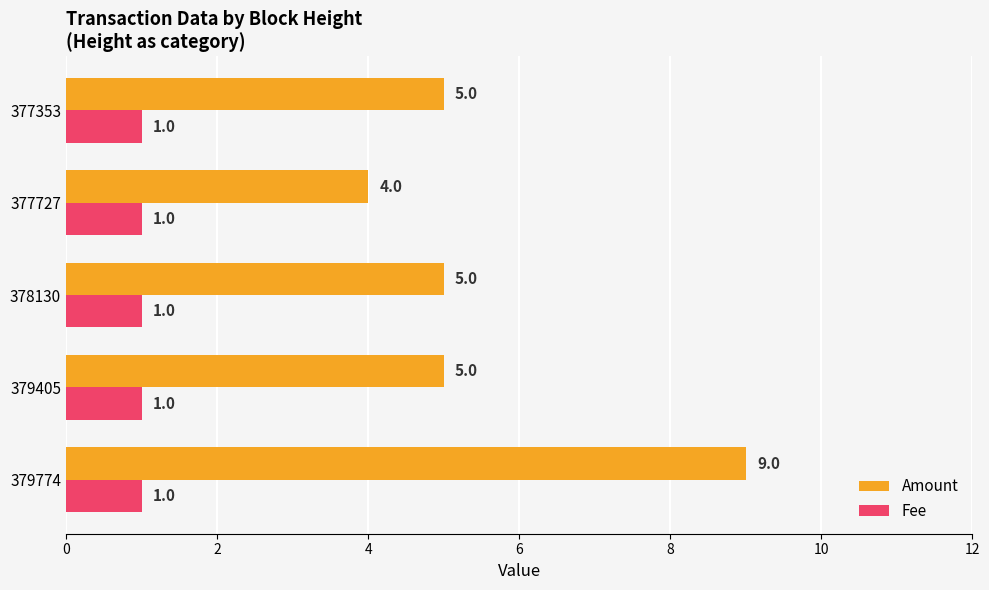

At which category is the sum across all series the highest?

379774